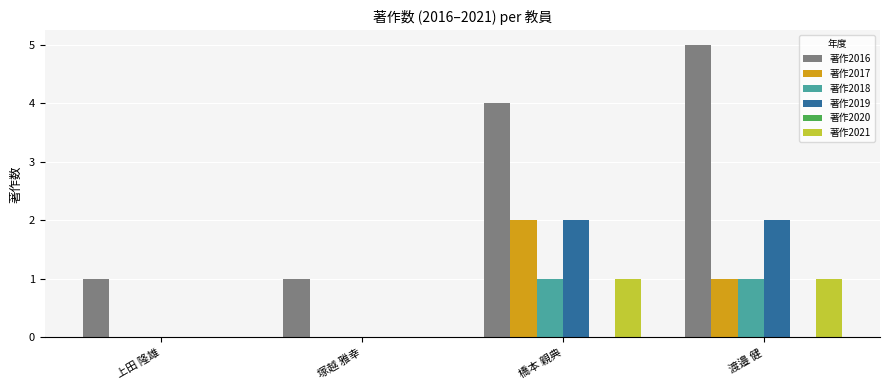

What is the total value across all series at 塚越 雅幸?

1